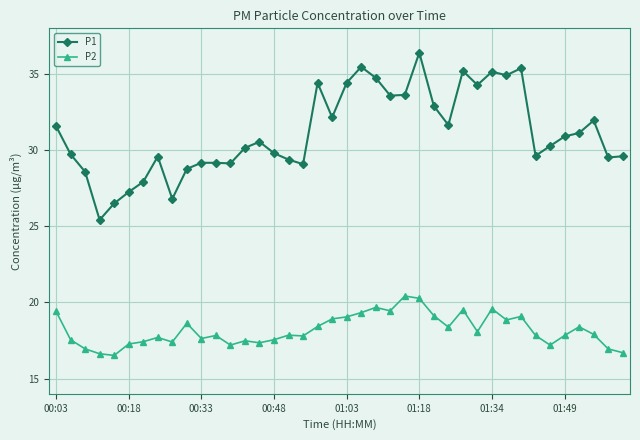

At how many categories does at least one series exceed 21?

40